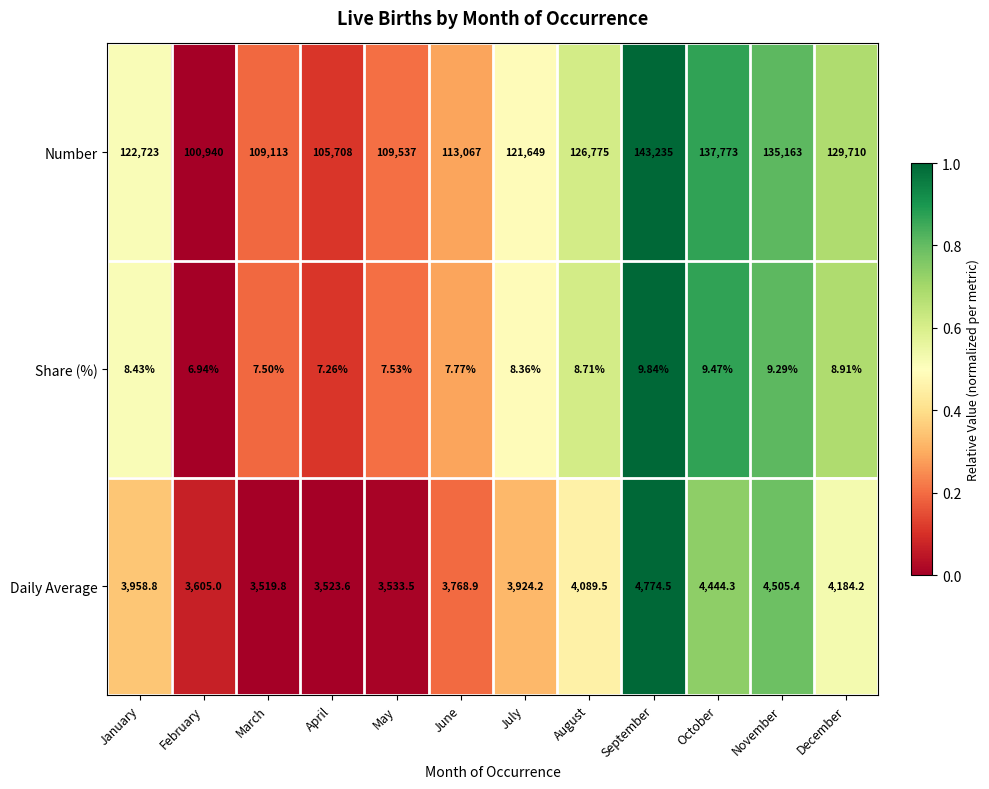

Rank the categories by Share (%) value from lowest to highest.

February, April, March, May, June, July, January, August, December, November, October, September